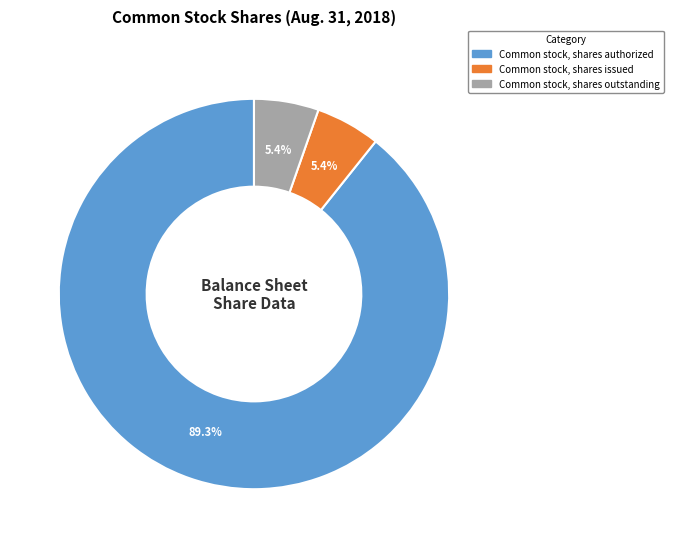

To the nearest percent, what portion does Common stock, shares outstanding represent?

5%